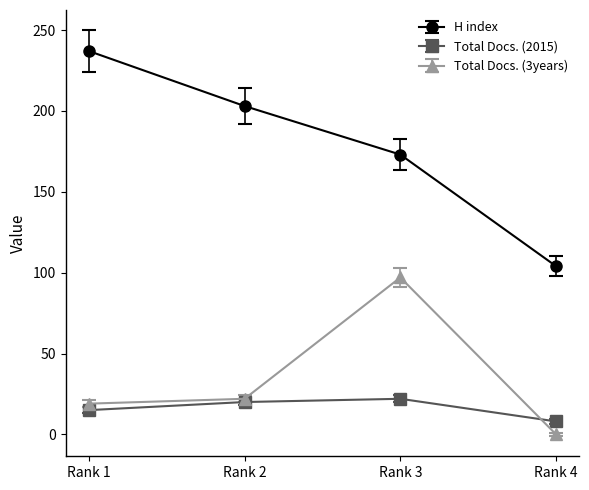

At how many categories does at least one series exceed 235?

1